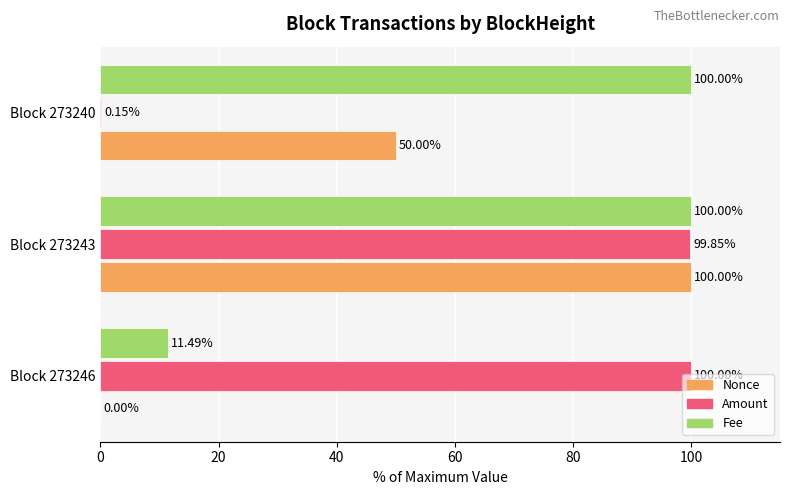

What is the sum of all Fee values?

211.5